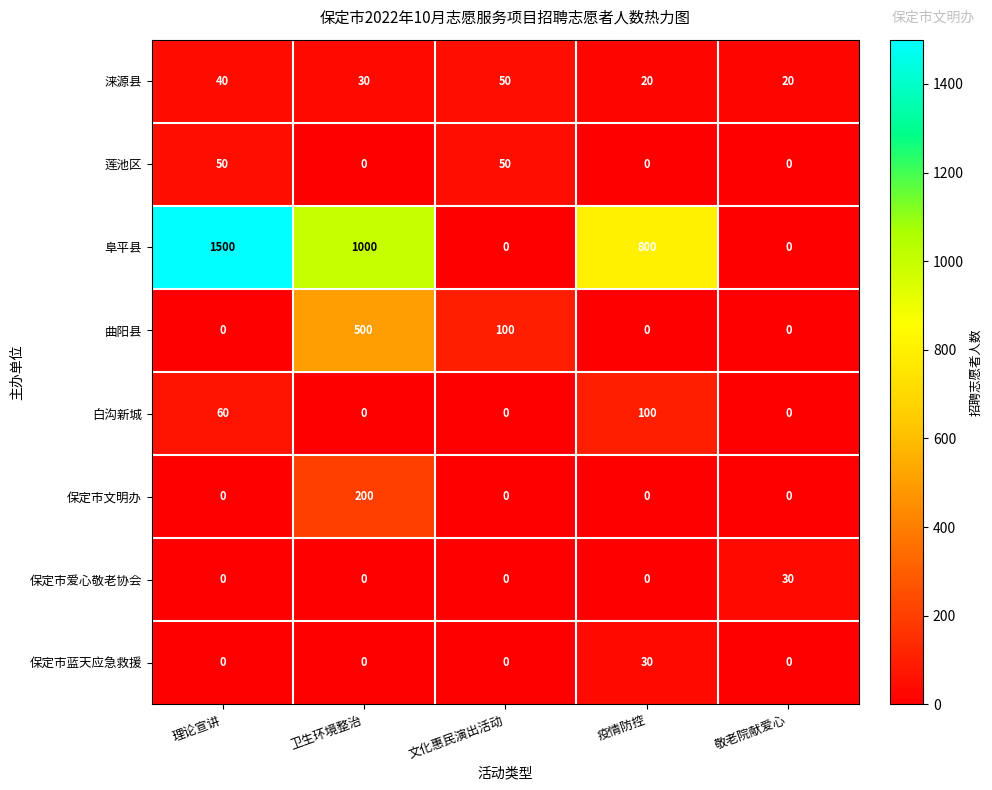

At which category is the sum across all series the highest?

卫生环境整治